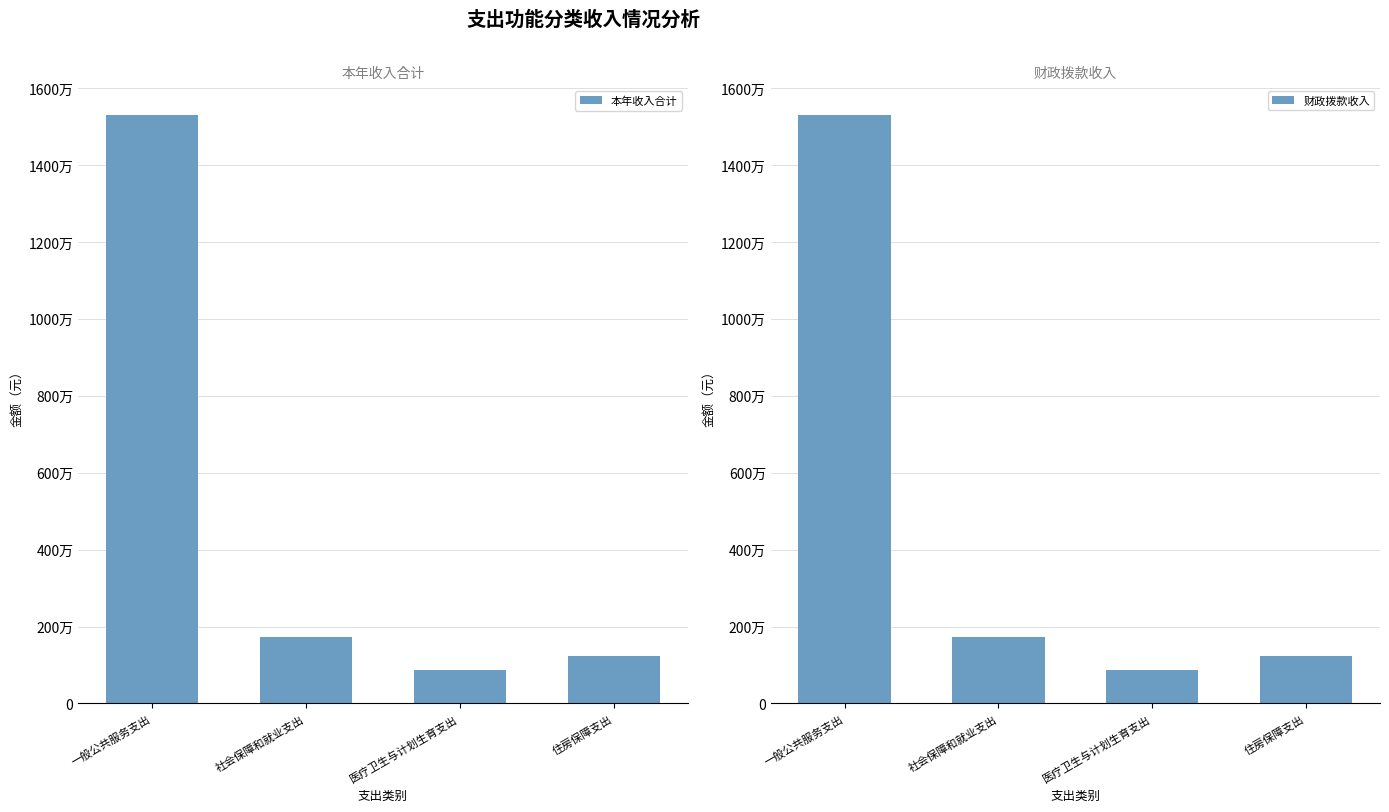

Which series changed the most between 社会保障和就业支出 and 医疗卫生与计划生育支出?

本年收入合计